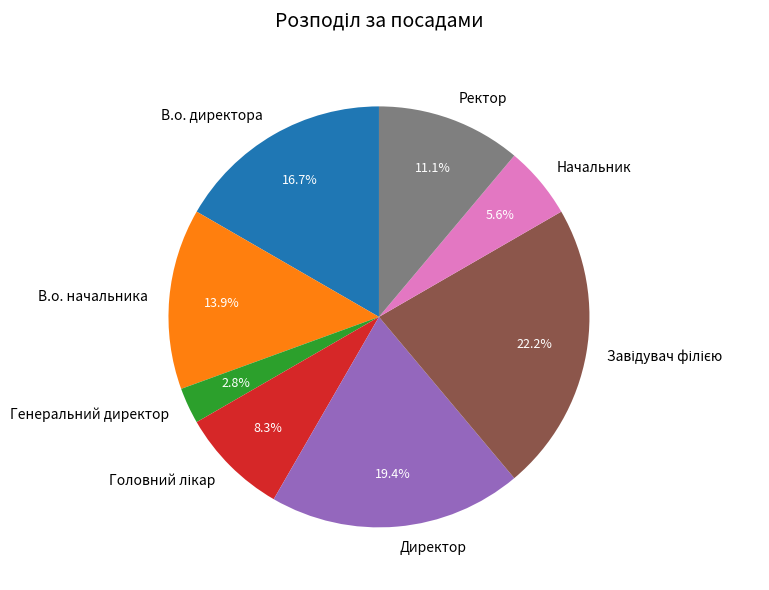

To the nearest percent, what portion does Начальник represent?

6%